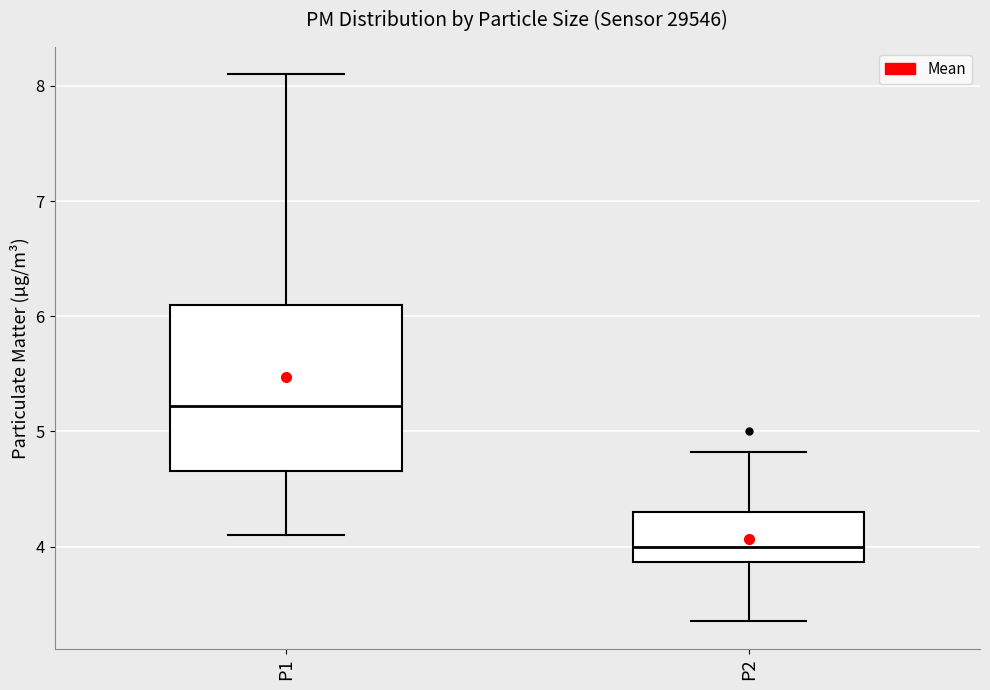

Which box is the tallest, from its lower edge to its upper edge?

P1